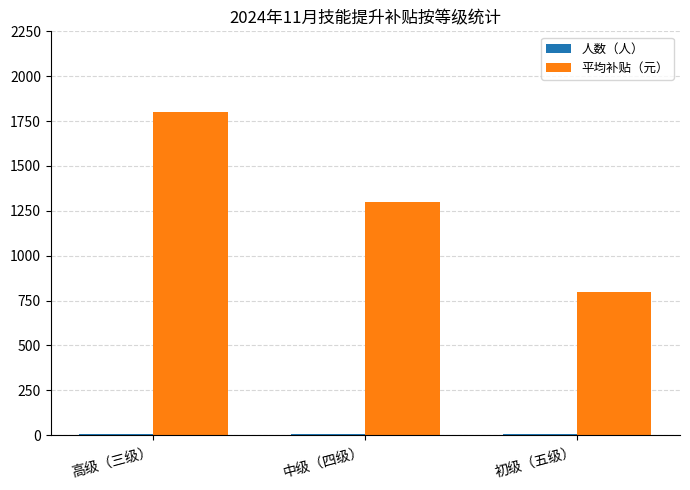

The value of 平均补贴（元） at 中级（四级） is 1300. True or false?

True